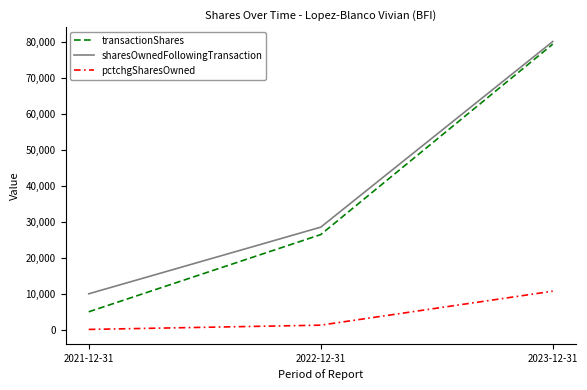

At 2022-12-31, list the series in order from largest to smallest.

sharesOwnedFollowingTransaction, transactionShares, pctchgSharesOwned